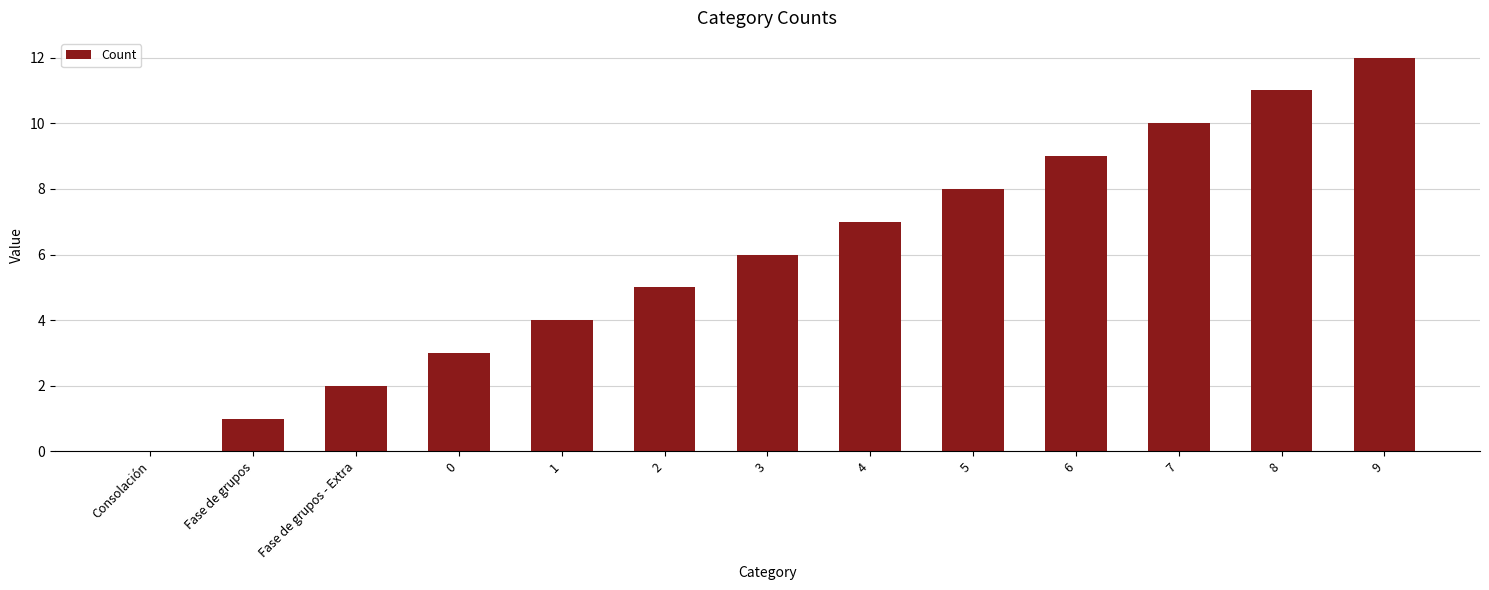

Between Fase de grupos - Extra and Fase de grupos, which is larger?

Fase de grupos - Extra